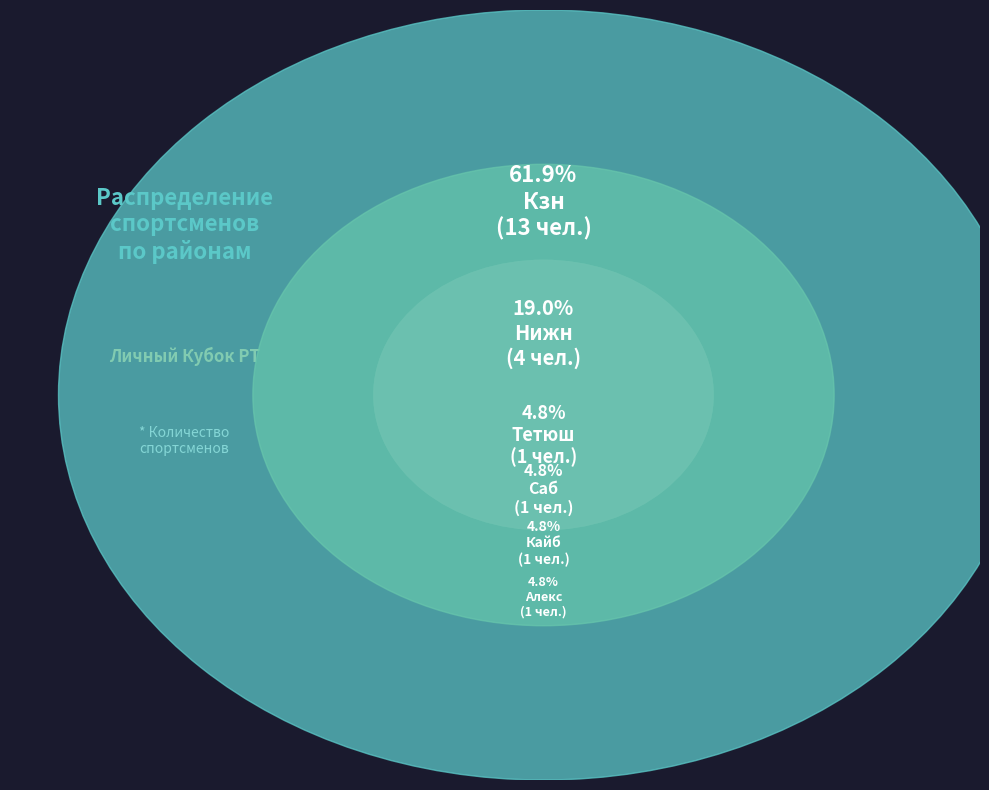

How many segments does this pie chart have?

6